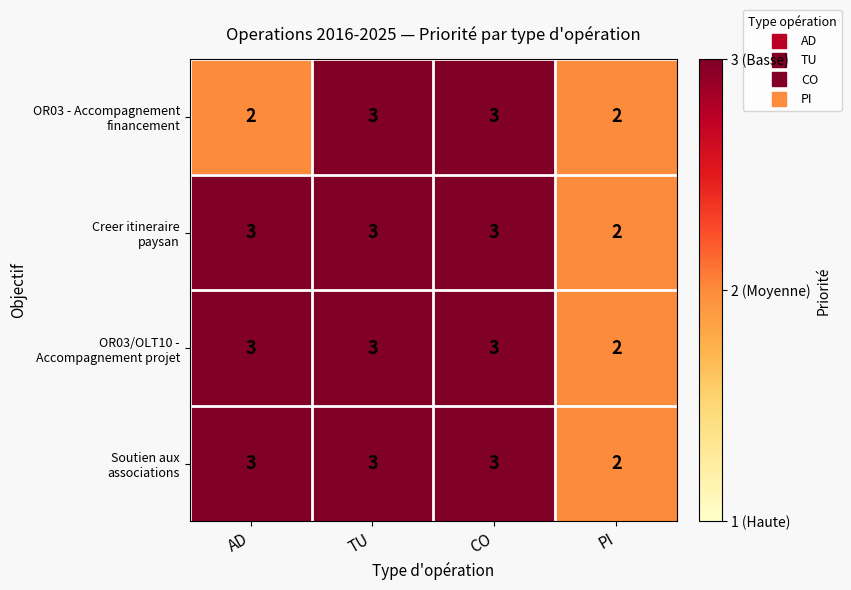

What is the maximum value shown in the chart?

3